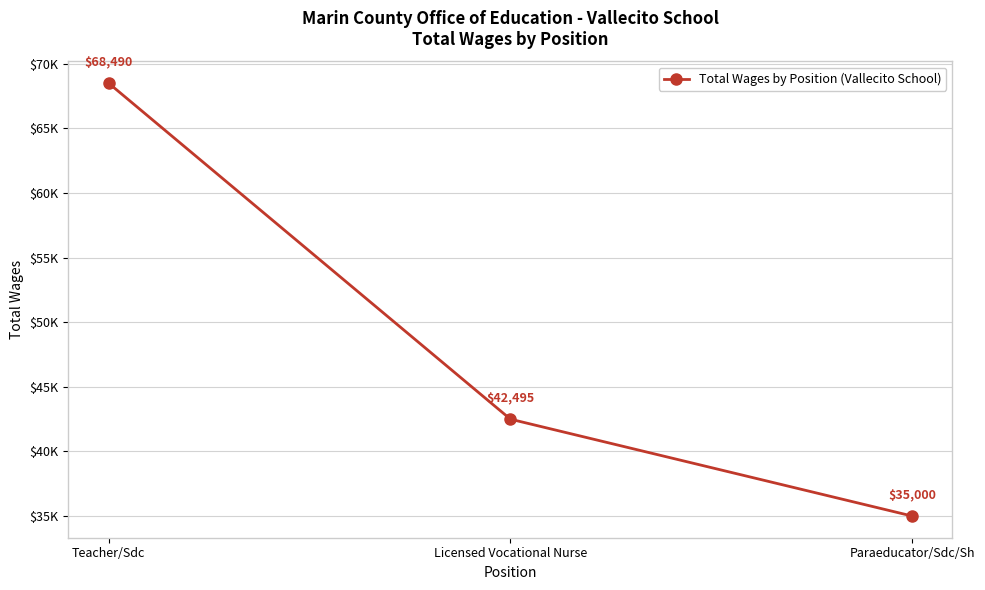

Is this an area chart (filled region under the line)?

No